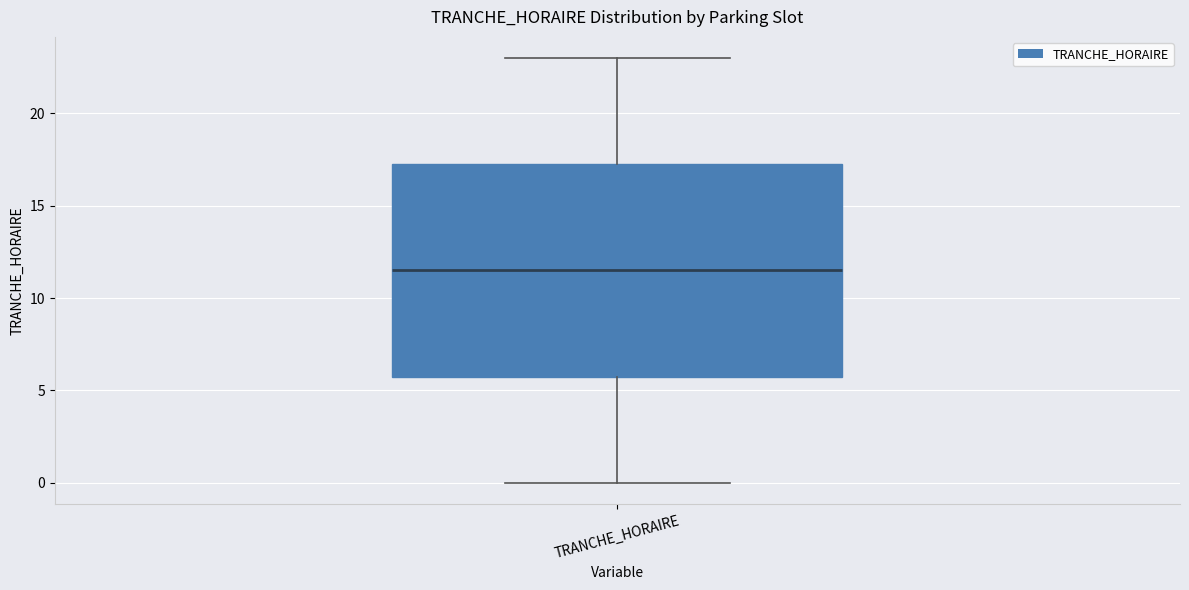

Read this box plot against the y-axis: the position of the median line, the range covered by the box, and the ends of both whiskers. The values are not printed on the chart, so give them approximately, as read against the axis.

median 11.5, box 6.0 to 17.5, whiskers 0.0 to 23.0